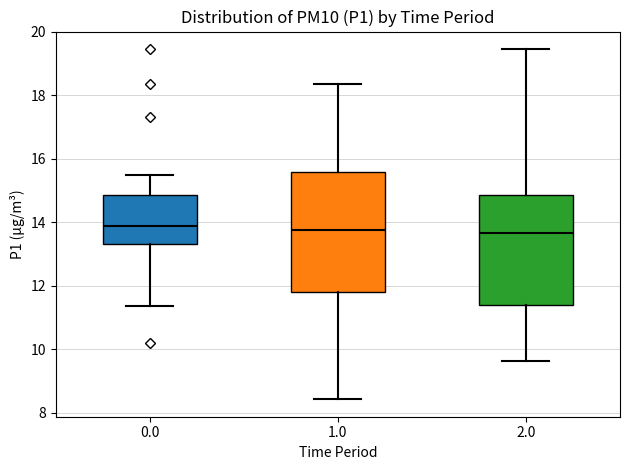

Comparing the boxes themselves (not the whiskers), which one is the tallest?

1.0